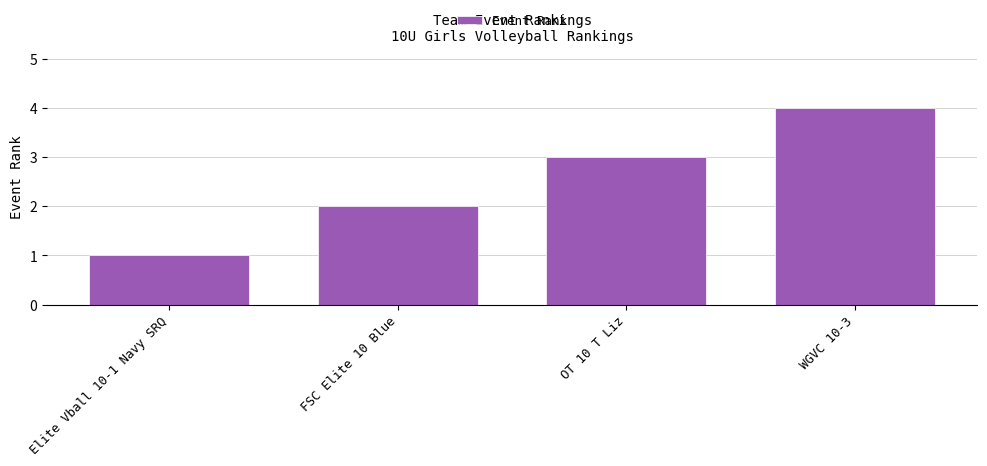

What is the maximum value shown in the chart?

4